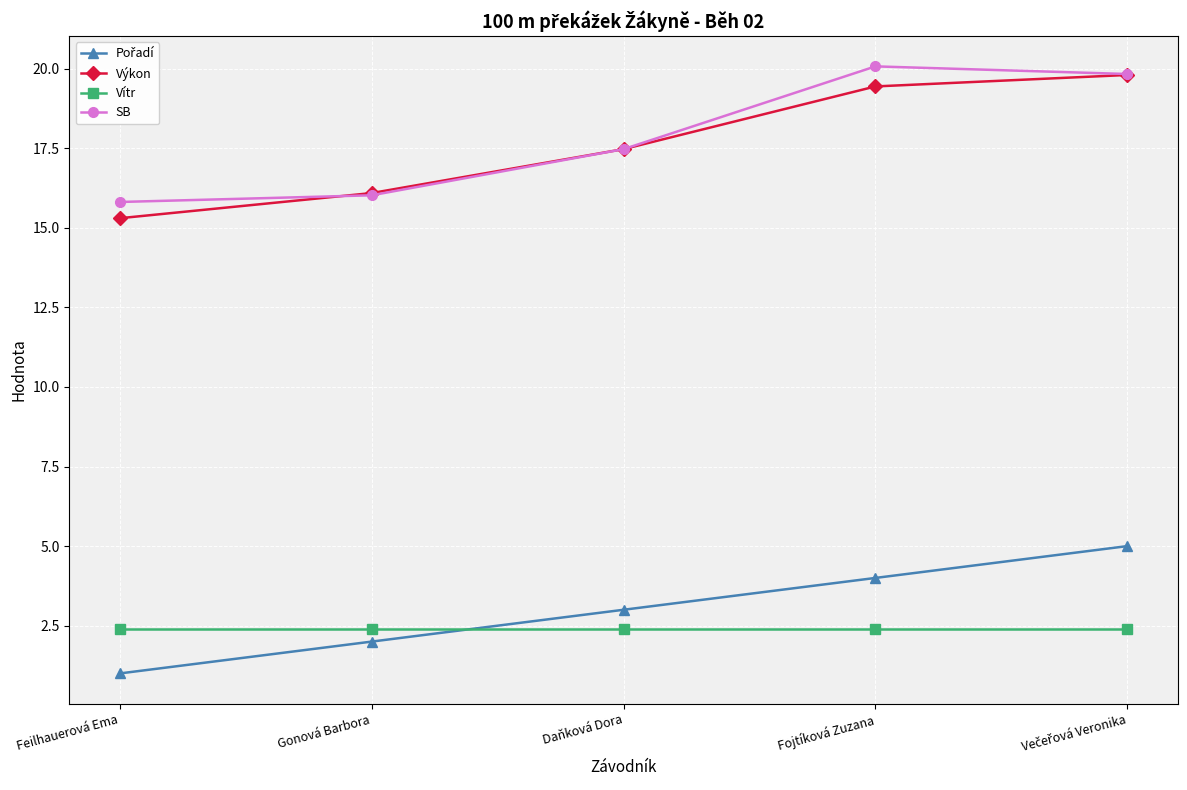

What is the total value across all series at Daňková Dora?

40.3